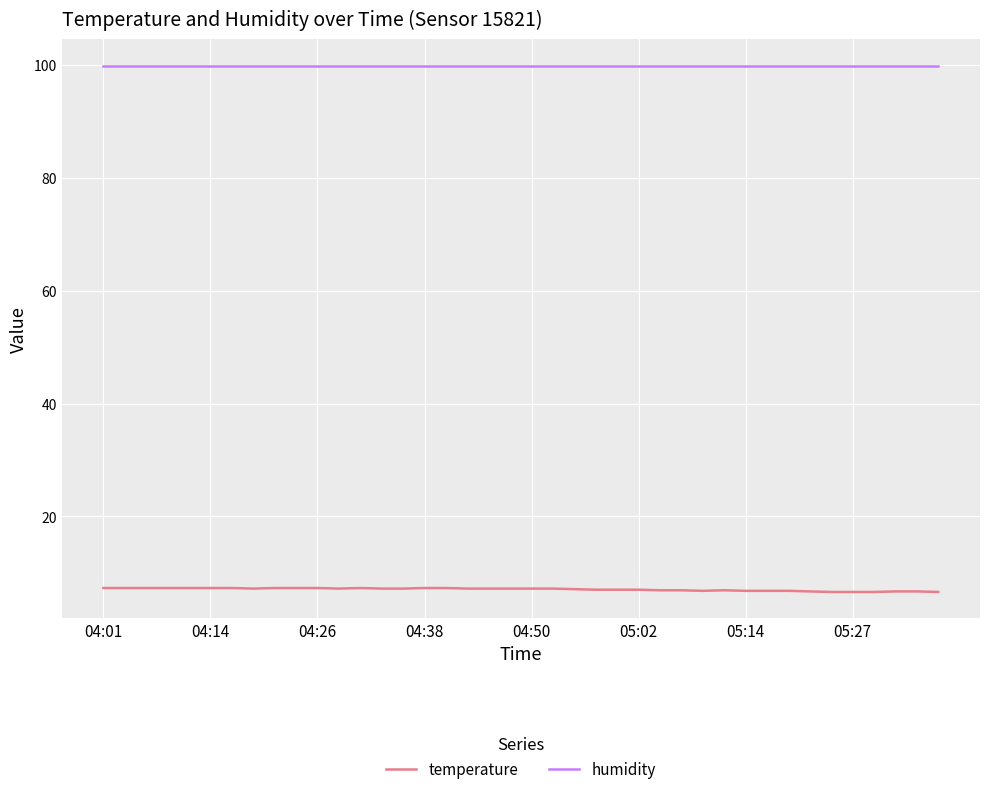

True or false: humidity and temperature intersect in this chart.

False